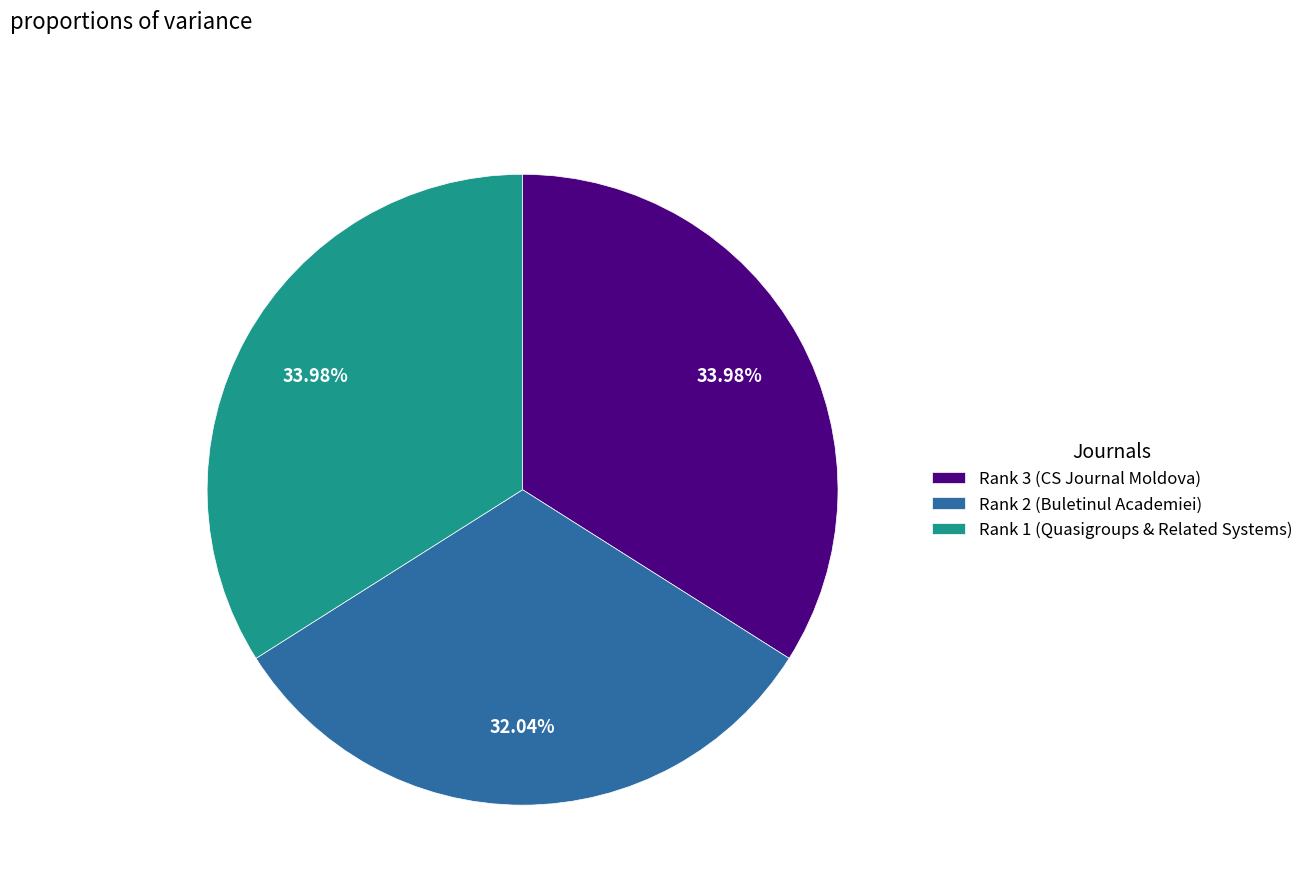

Between Rank 3 (CS Journal Moldova) and Rank 2 (Buletinul Academiei), which is larger?

Rank 3 (CS Journal Moldova)